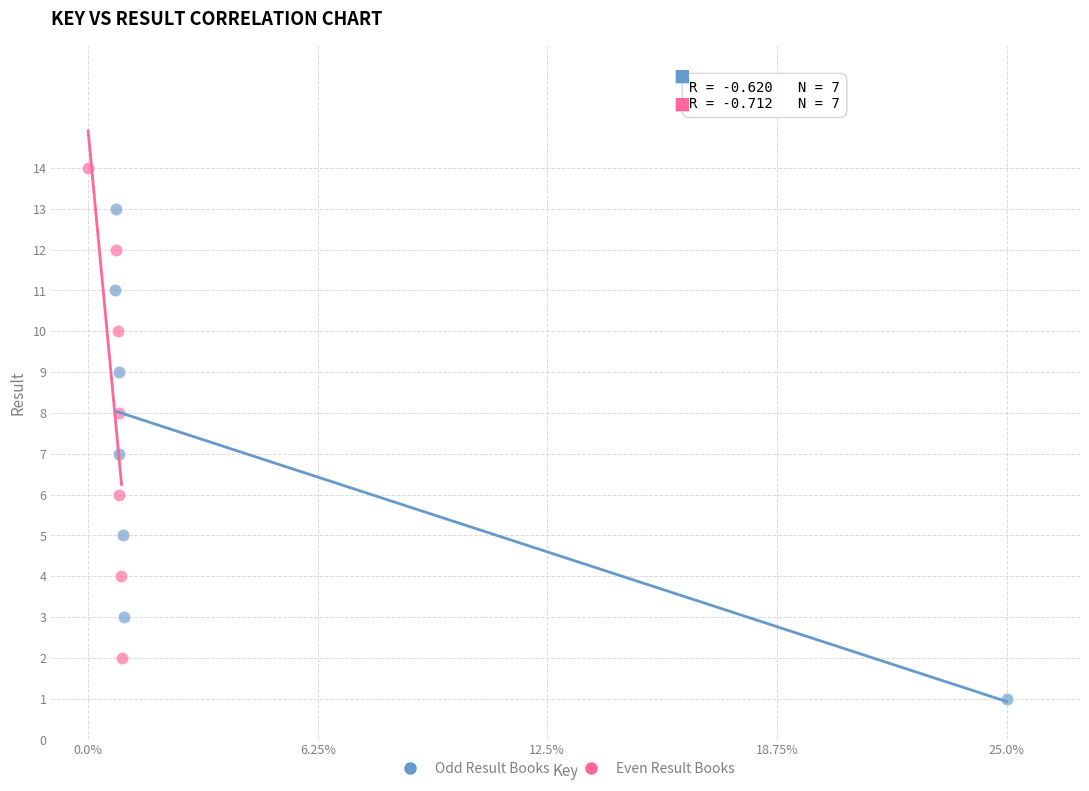

Which series contains the highest Y value?

Even Result Books